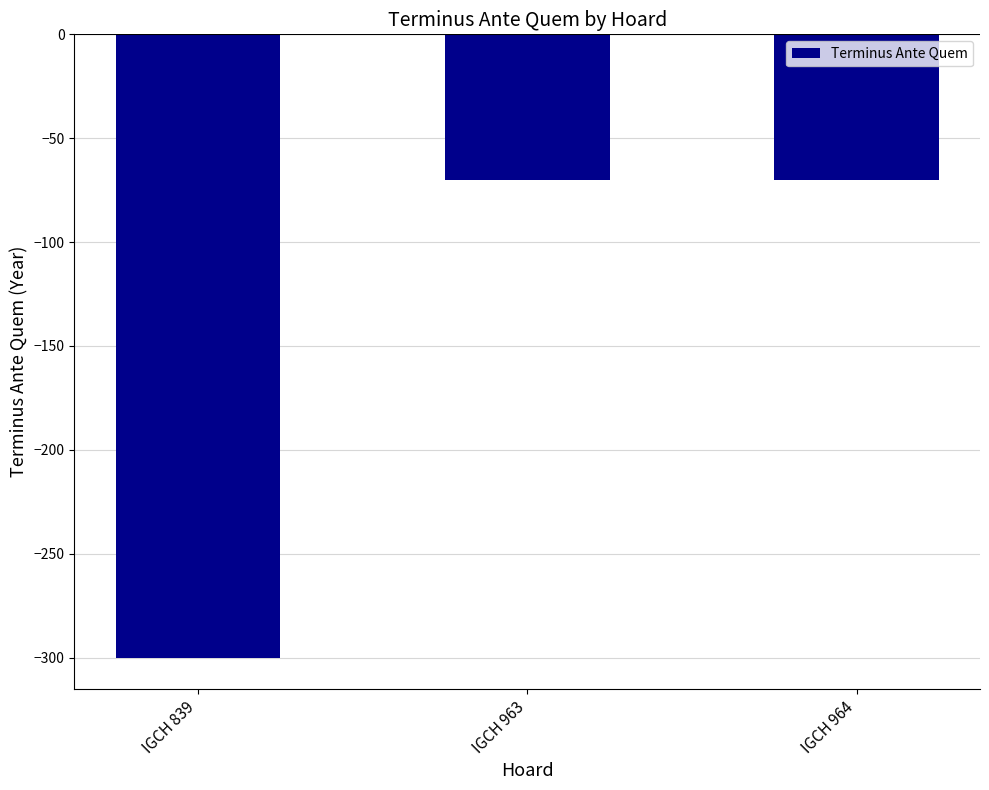

How many bars are there in total?

3